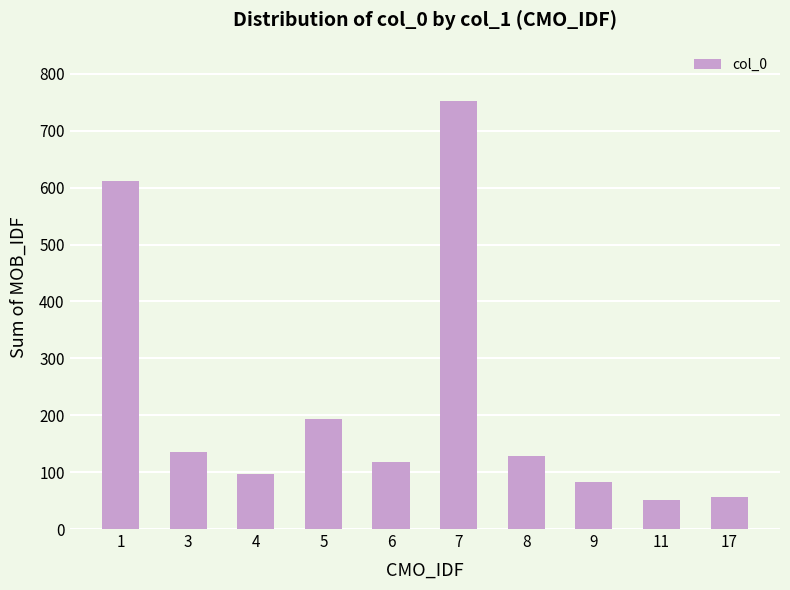

Reading left to right, transcribe all the data shown in this chart.

611	136	97	193	117	753	129	83	51	56